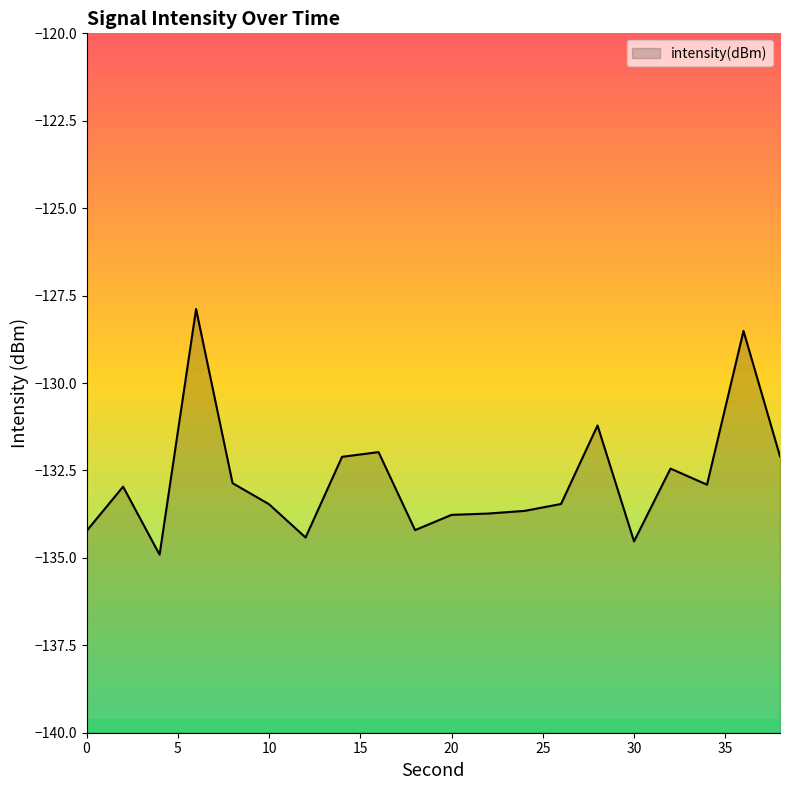

Where is the first local minimum?

4